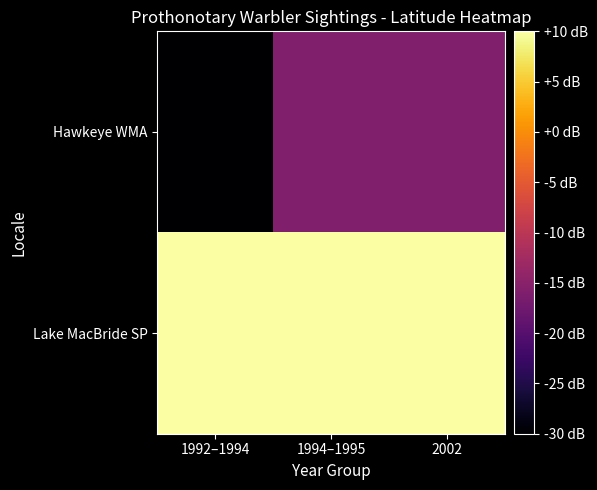

Reading left to right, extract all data points from this chart.

Hawkeye WMA: 1992–1994=-30.0	1994–1995=-15.8	2002=-15.8
Lake MacBride SP: 1992–1994=10.0	1994–1995=10.0	2002=10.0